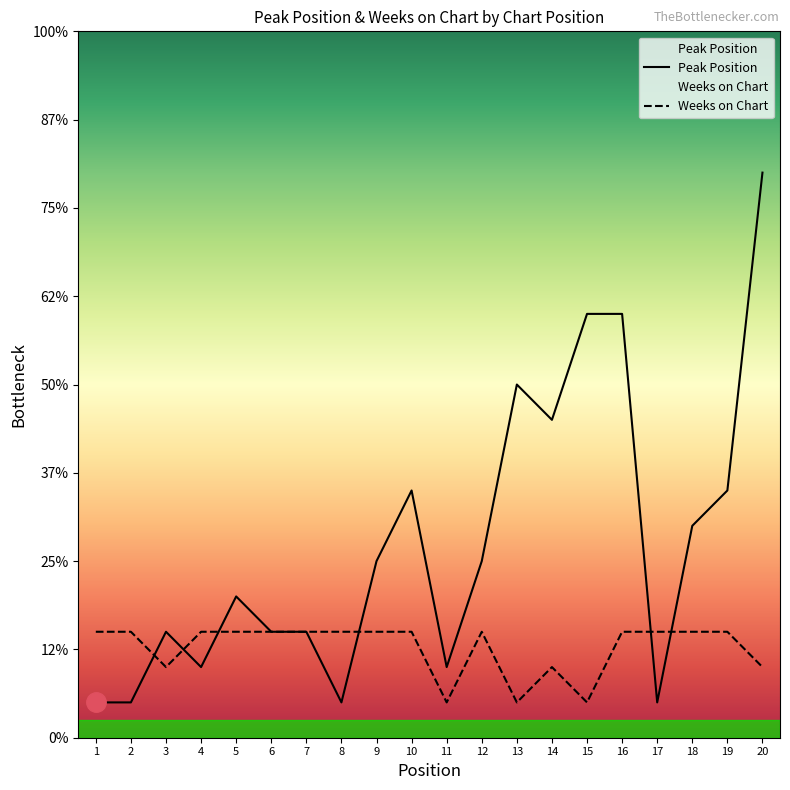

At how many categories does at least one series exceed 1?

20